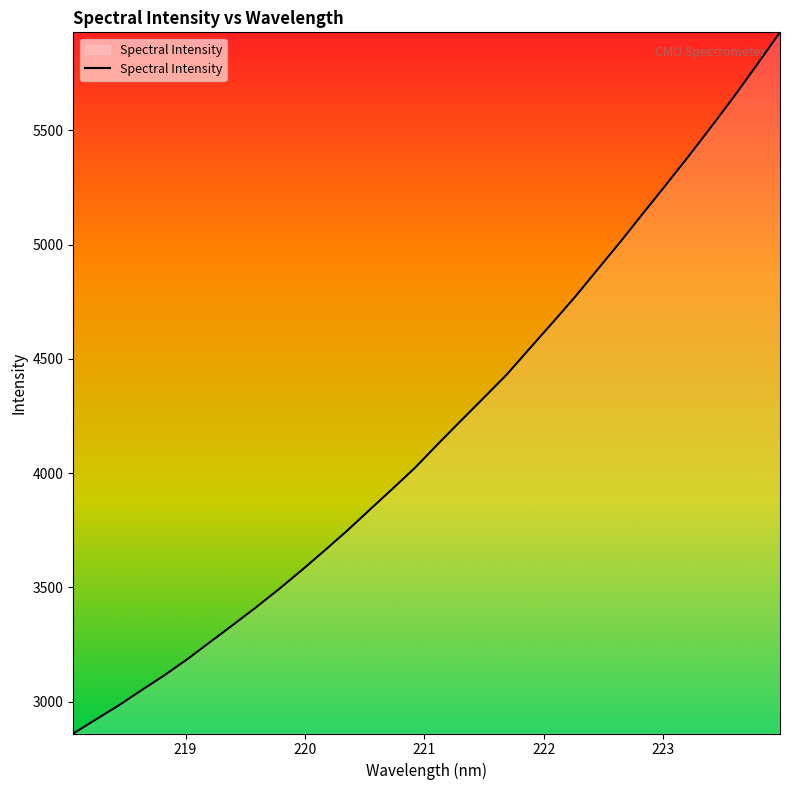

How many lines are shown in the chart?

1